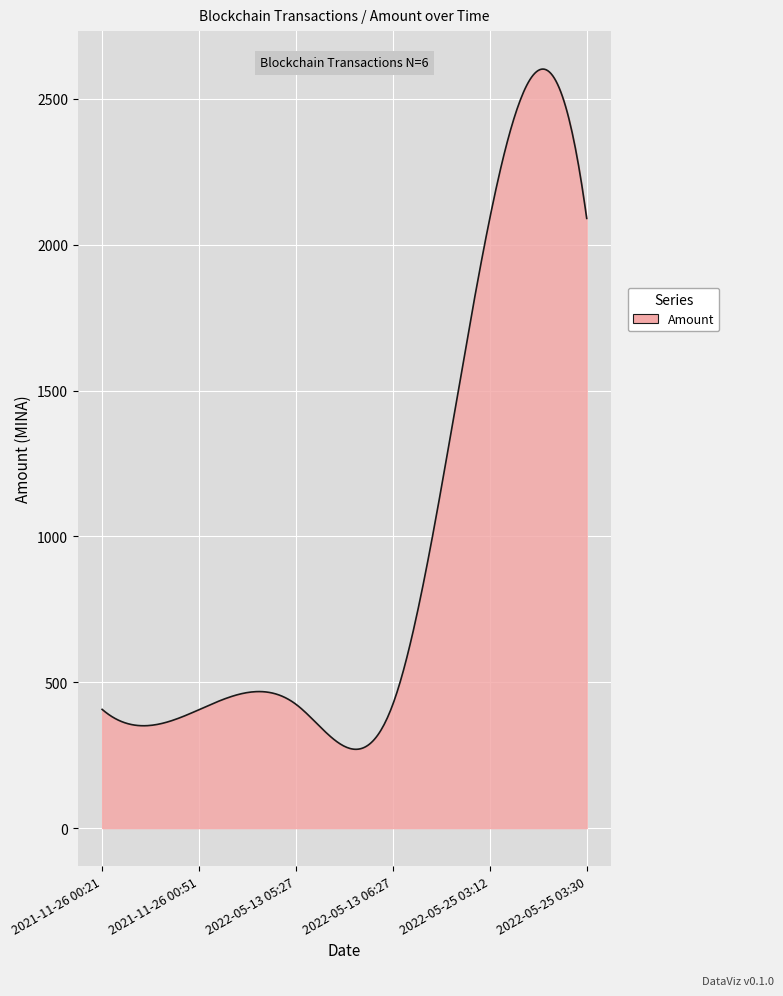

How many lines are shown in the chart?

1